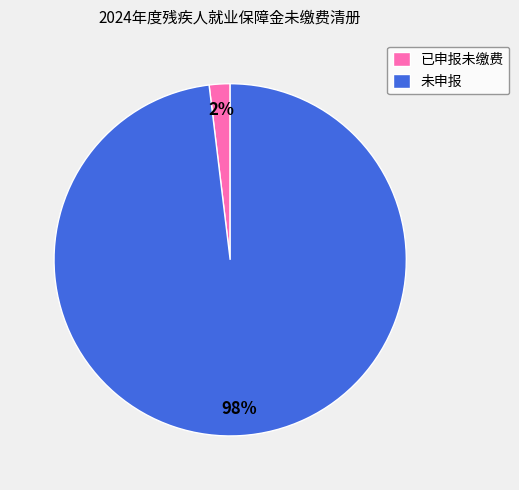

Which slice is the smallest?

已申报未缴费